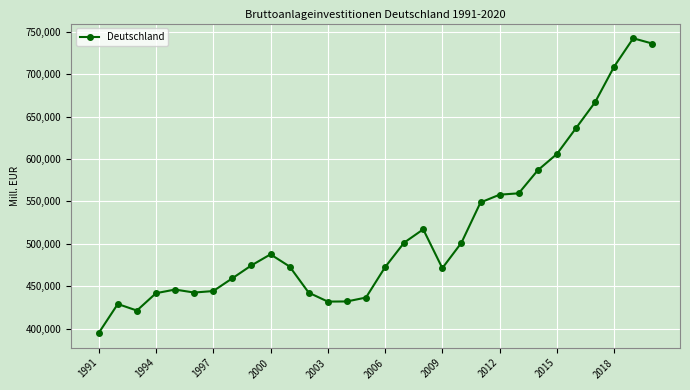

How many values are below 474477?

15